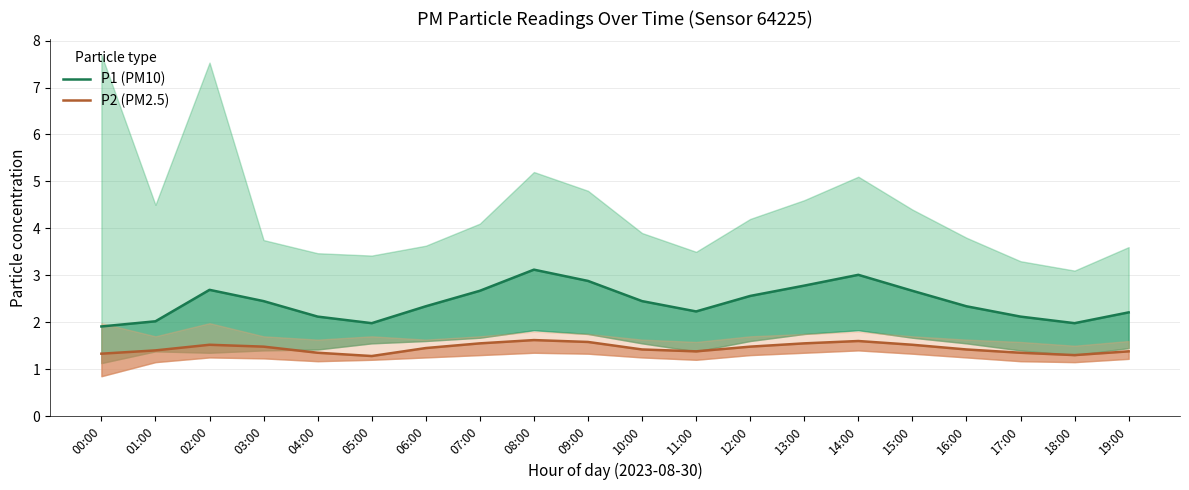

True or false: P1 (PM10) and P2 (PM2.5) intersect in this chart.

False